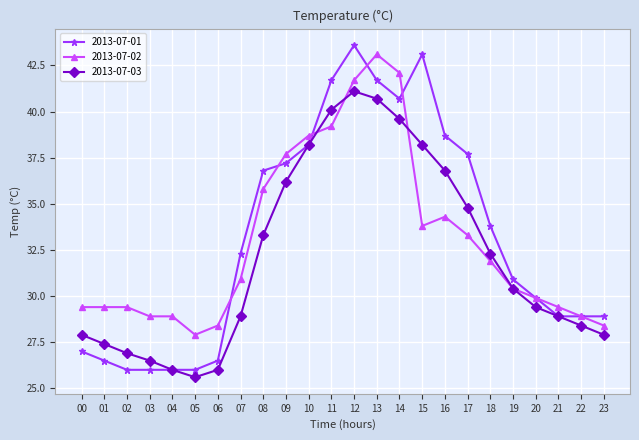

What is the difference between the second highest and second lowest values in the 2013-07-02 series?

13.7